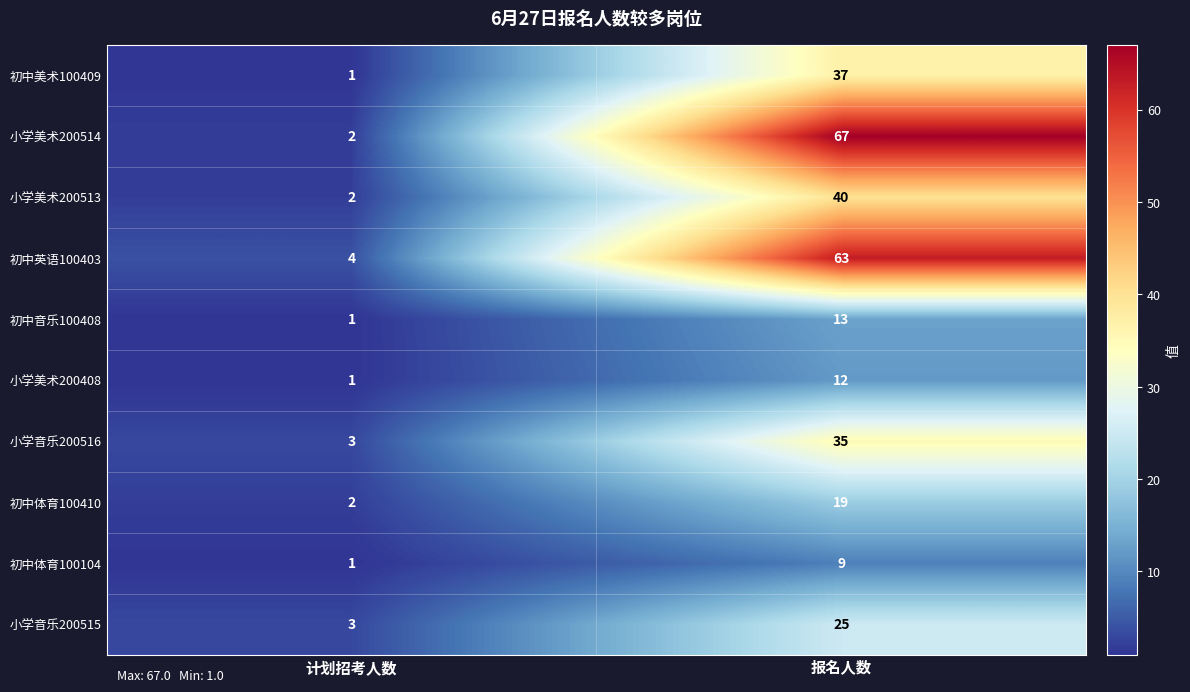

Which series has the widest spread of values?

小学美术200514